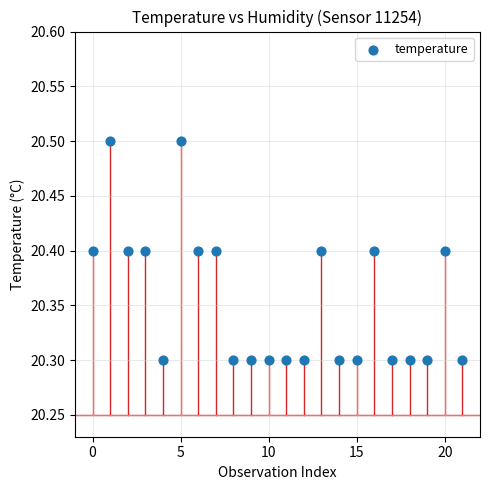

How many data points are displayed?

22